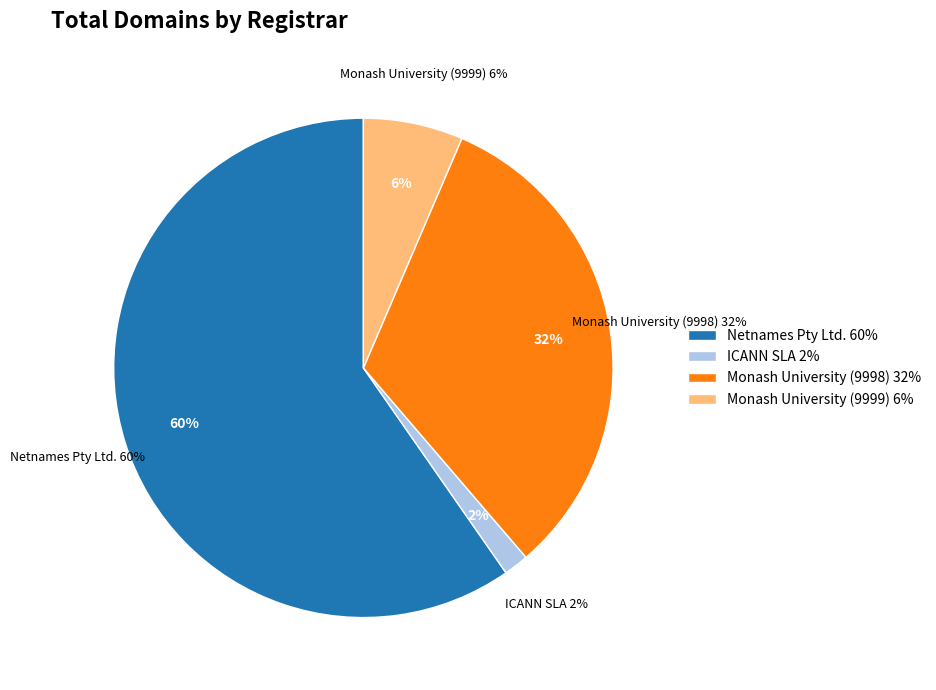

What percentage is NOT represented by Monash University (9998)?

67.7%